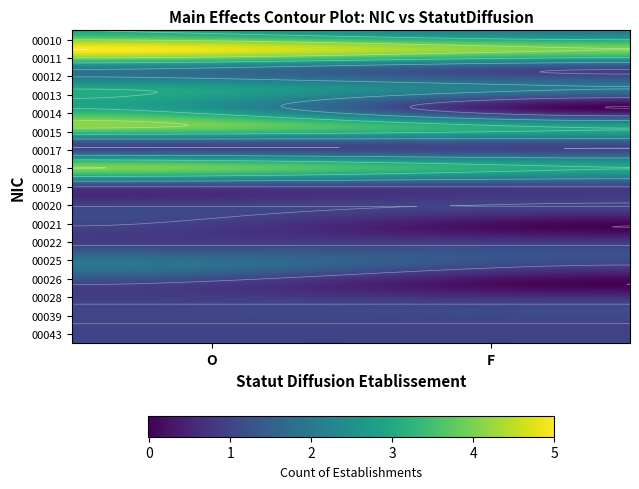

Which category has the lowest value across all series?

F